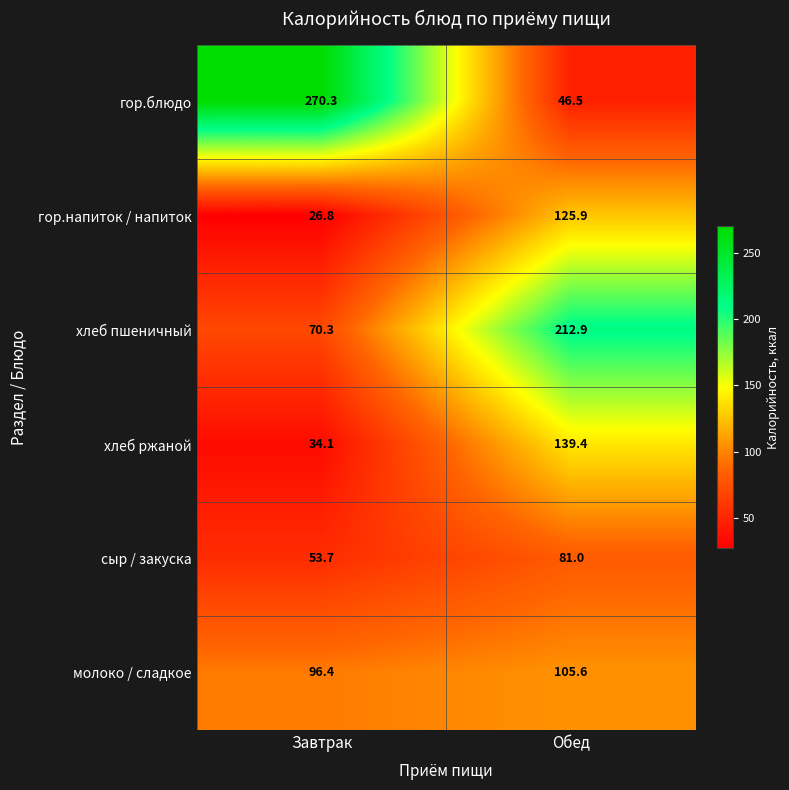

Reading left to right, what are all the values shown in this chart?

гор.блюдо: Завтрак=270.3	Обед=46.5
гор.напиток / напиток: Завтрак=26.8	Обед=125.9
хлеб пшеничный: Завтрак=70.3	Обед=212.9
хлеб ржаной: Завтрак=34.1	Обед=139.4
сыр / закуска: Завтрак=53.7	Обед=81.0
молоко / сладкое: Завтрак=96.4	Обед=105.6